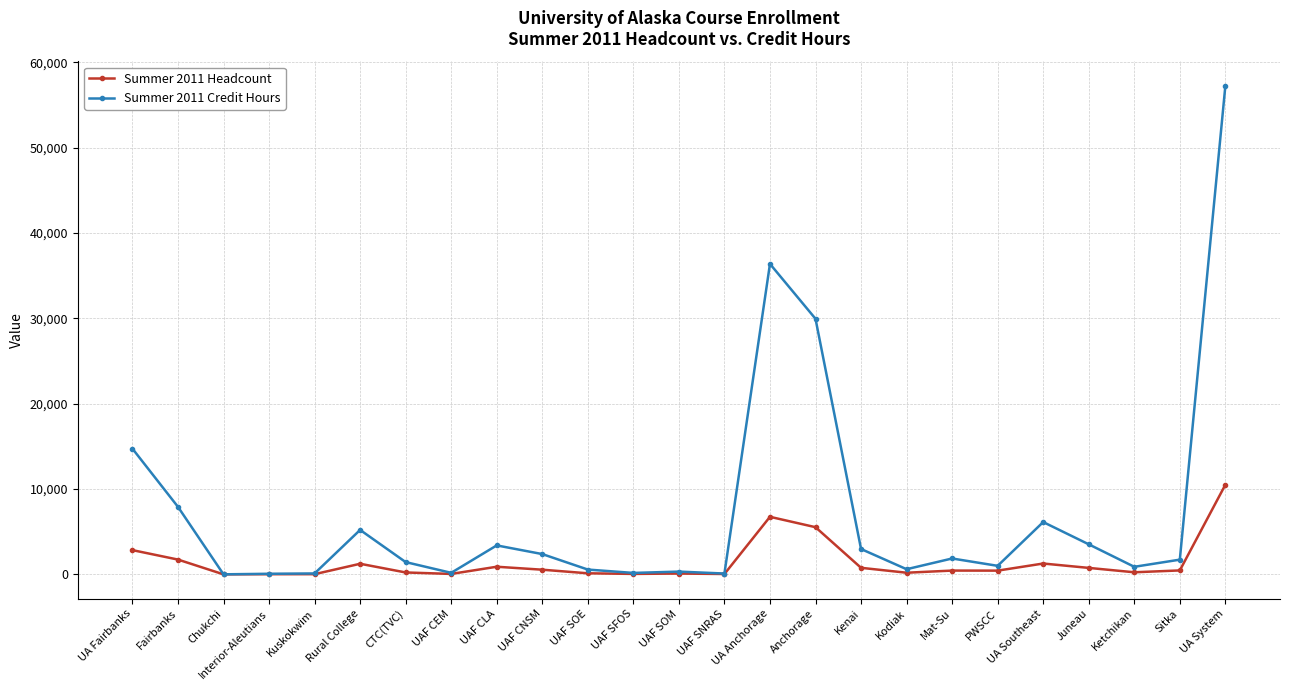

Which category has the highest value in the Summer 2011 Headcount series?

UA System